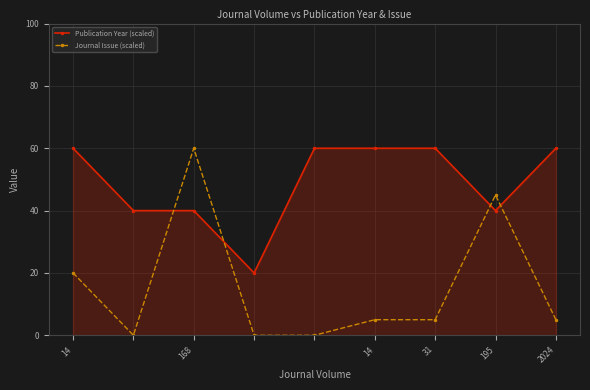

What is the value of the Journal Issue (scaled) point at the 1st from the left?

20